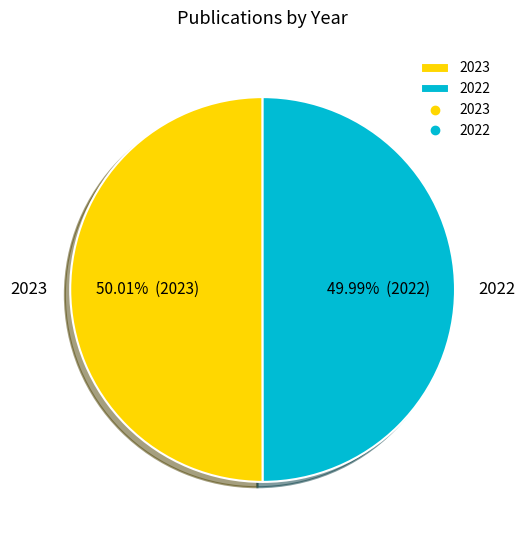

How many slices are in this pie chart?

2